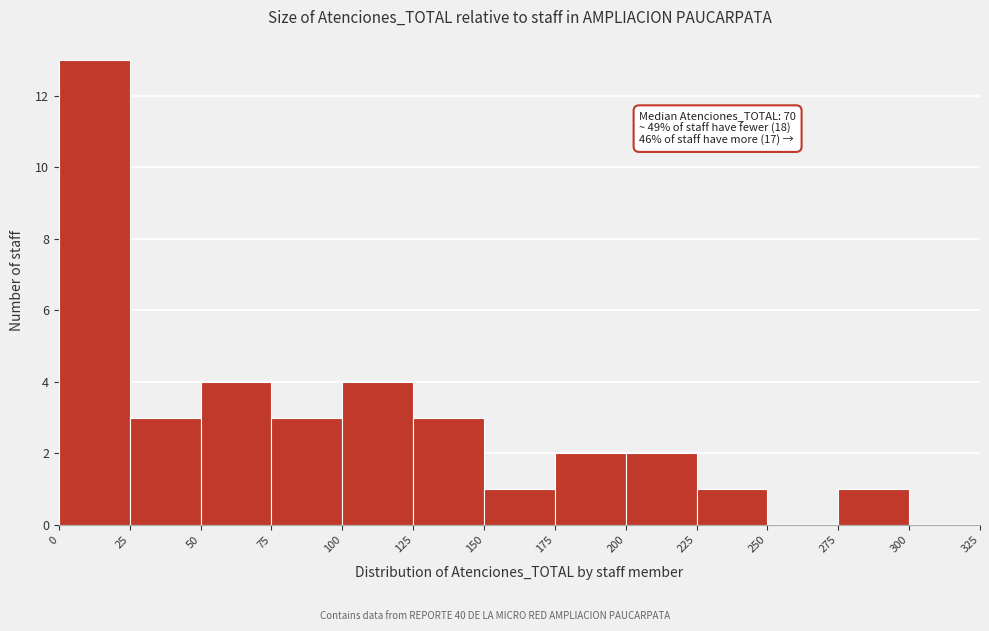

Which range on the x-axis has the tallest bar?

0 to 25